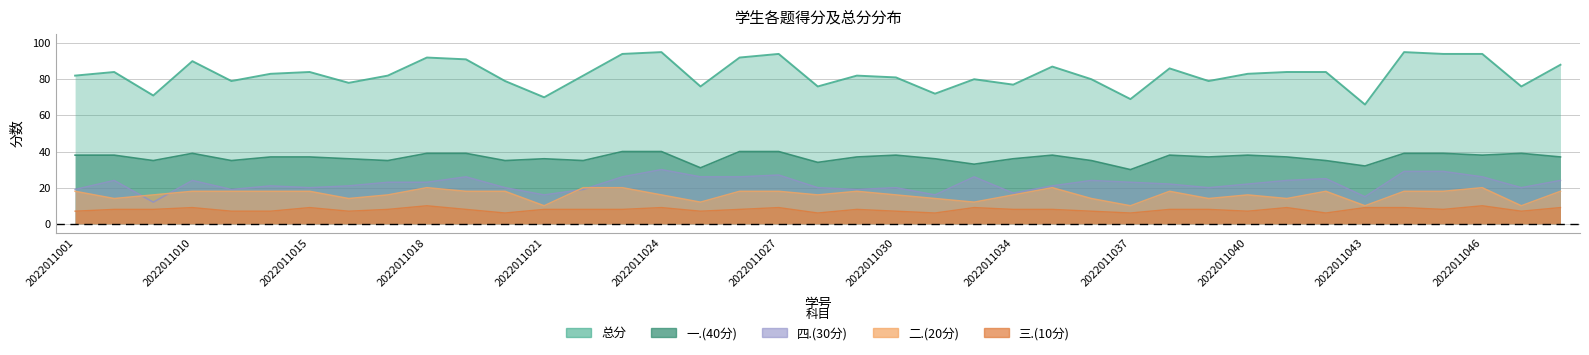

What is the difference between the maximum and minimum values in the 四.(30分) series?

18